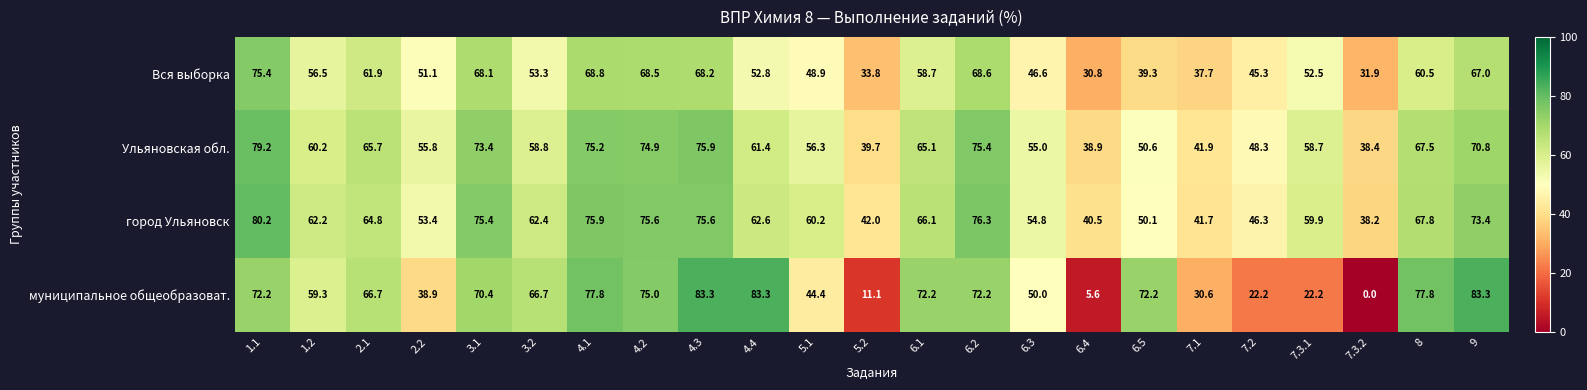

The value of Ульяновская обл. at 7.3.1 is 58.7. True or false?

True